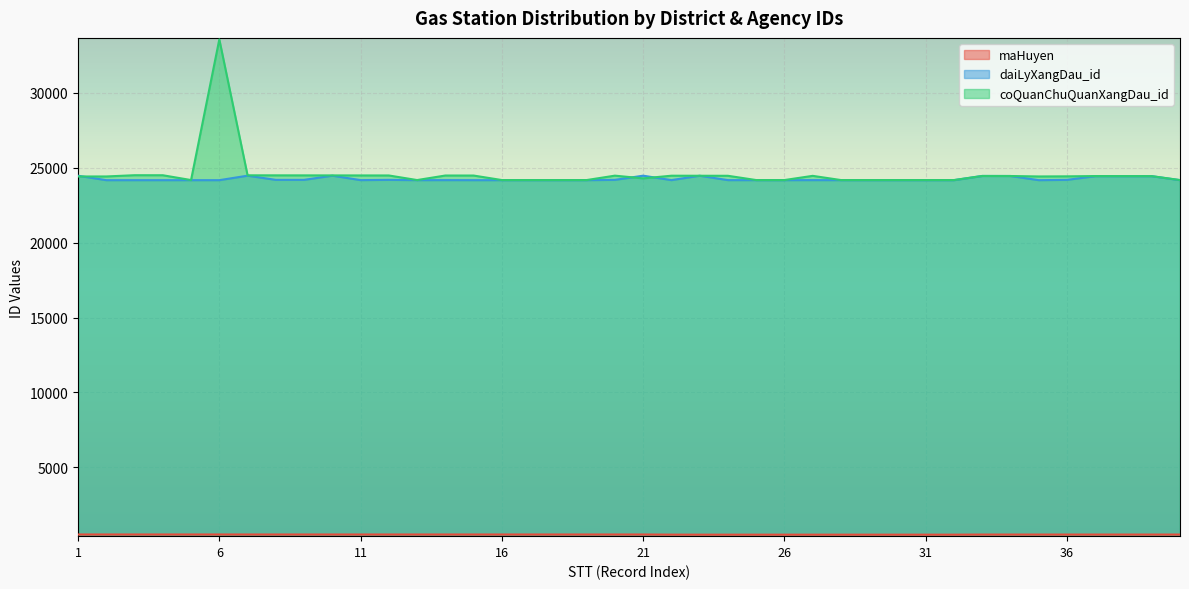

Which series changed the most between 19 and 28?

maHuyen